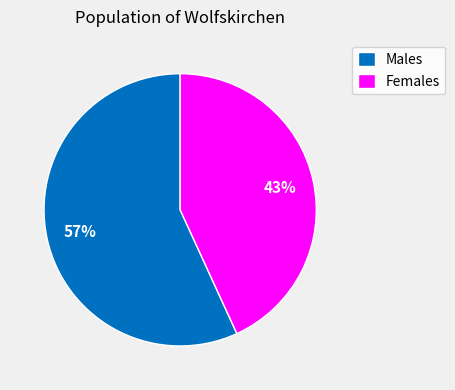

Count the number of slices in the pie.

2